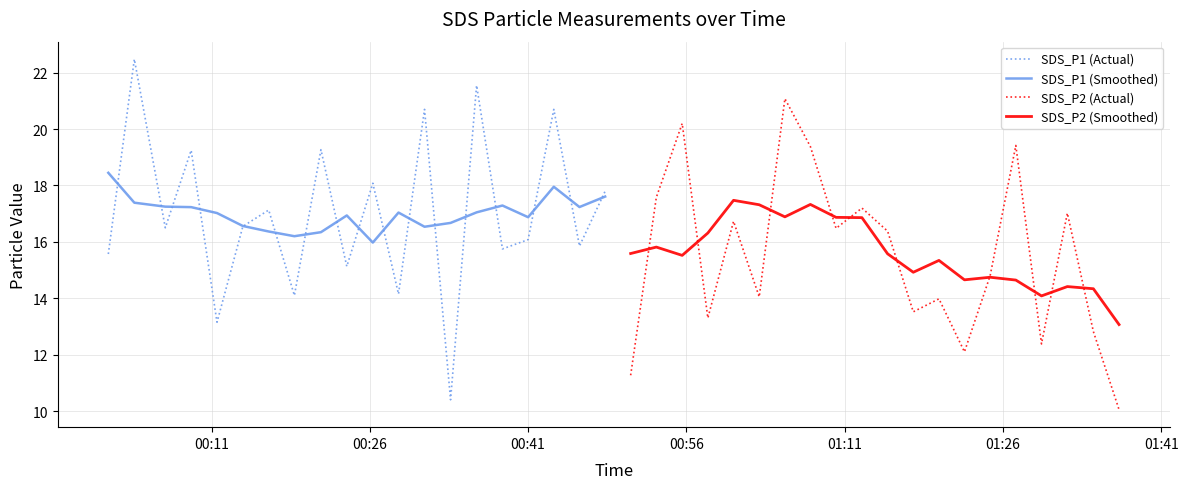

What is the maximum value for SDS_P1 (Actual)?

22.5